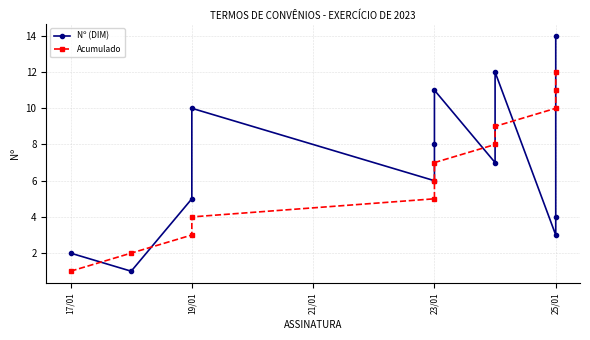

List the series in order of their overall mean, highest first.

Nº (DIM), Acumulado